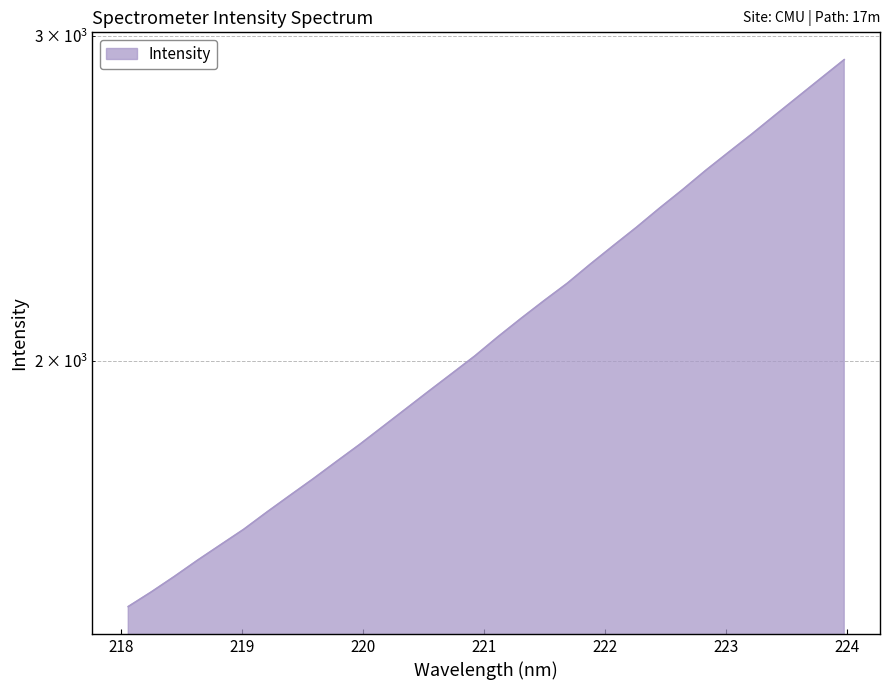

True or false: there are more than 0 points higher than both neighbors.

False